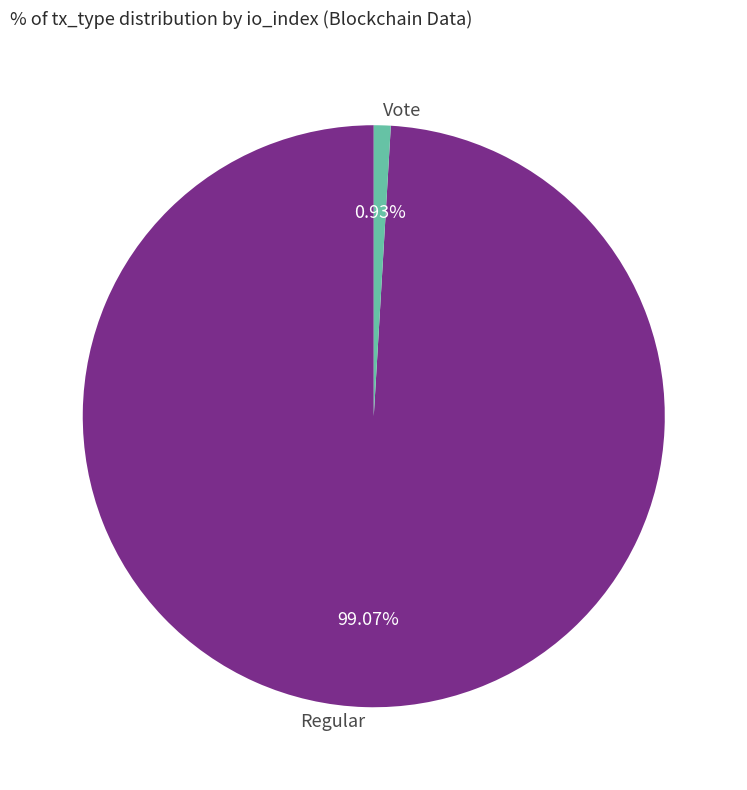

To the nearest percent, what is the difference between the Vote and Regular slice percentages?

98%